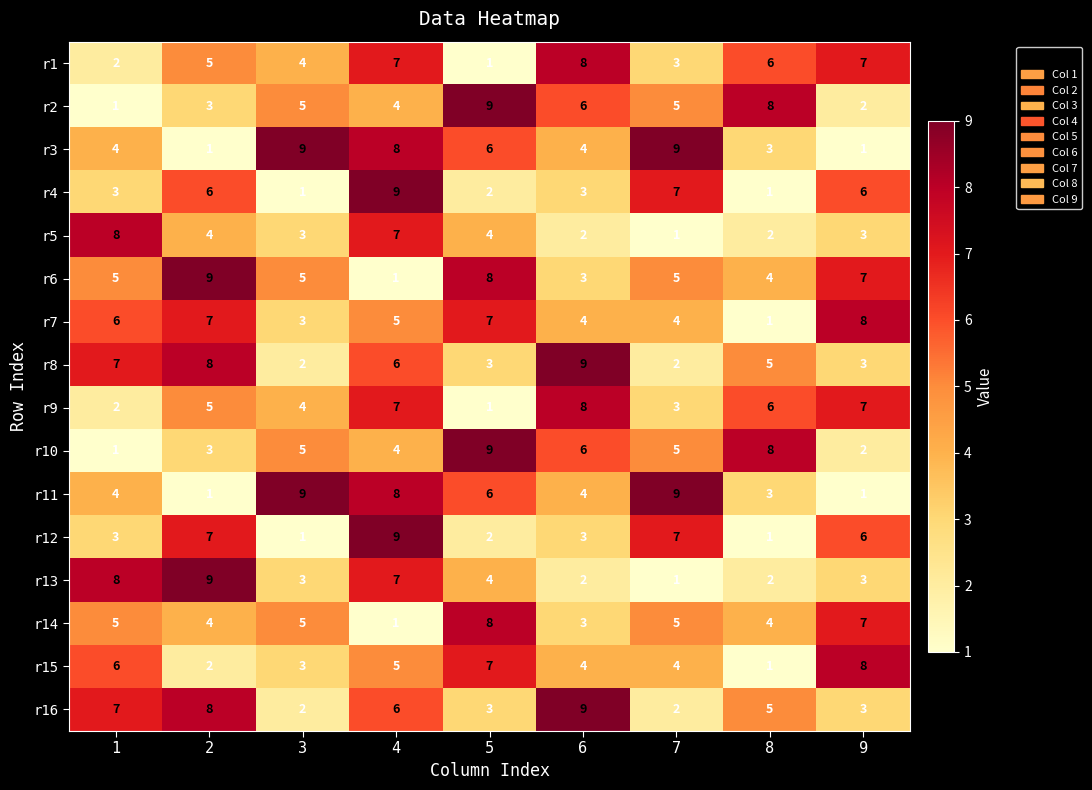

What is the difference between the maximum and minimum values in the r3 series?

8